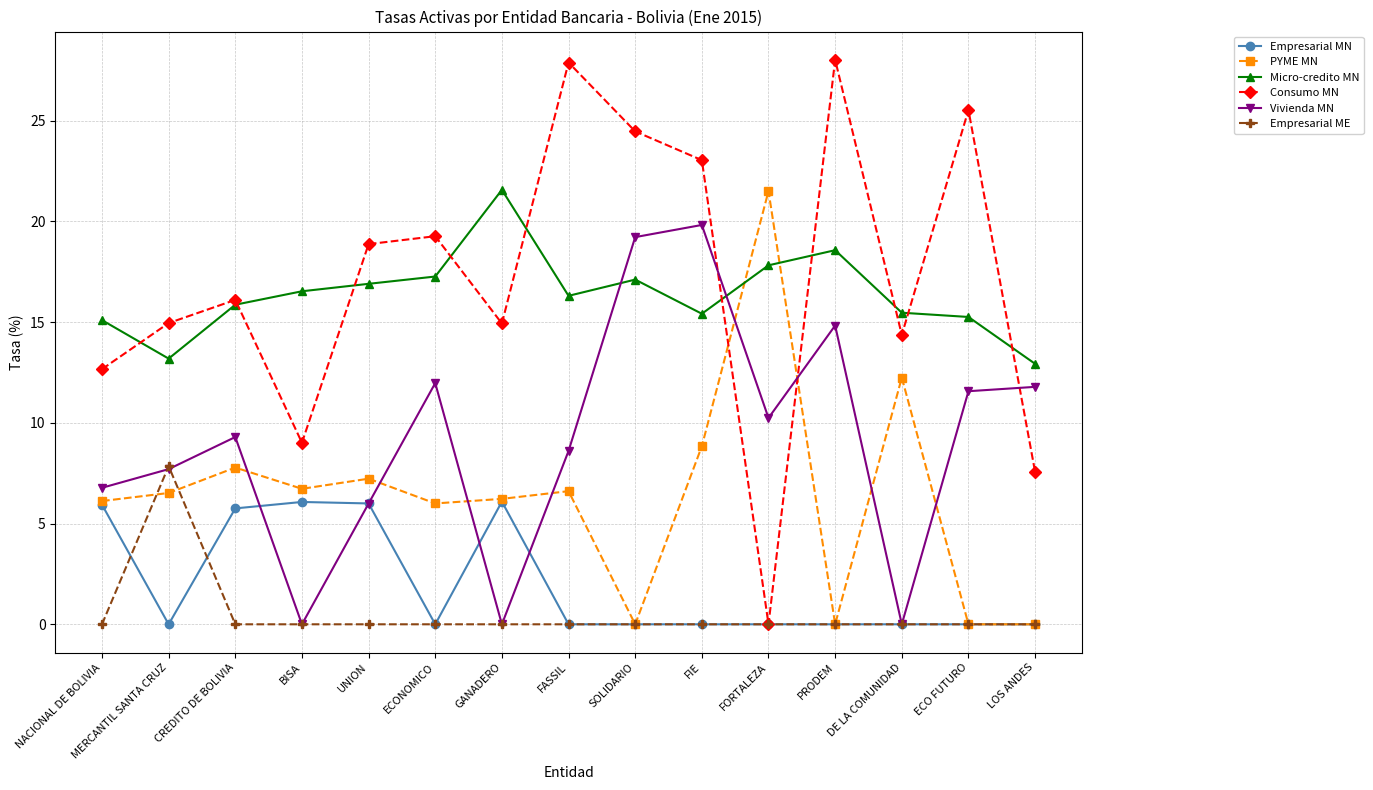

Which series ends up on top after the final intersection of Consumo MN and PYME MN?

Consumo MN